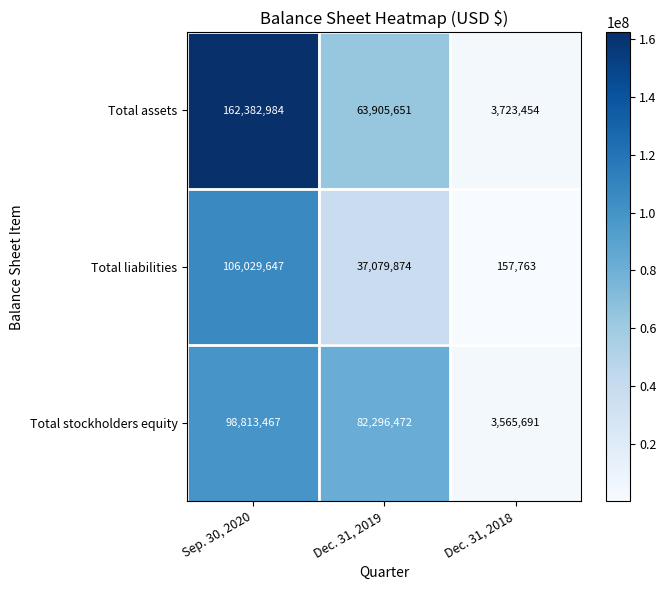

Count the number of data series in this chart.

3